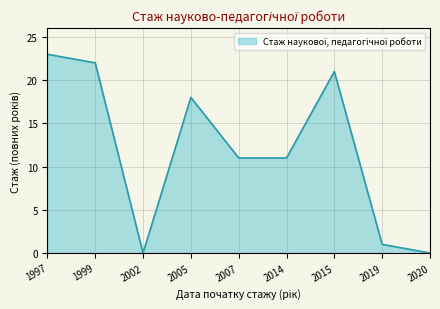

What is the difference between the maximum and minimum values?

23